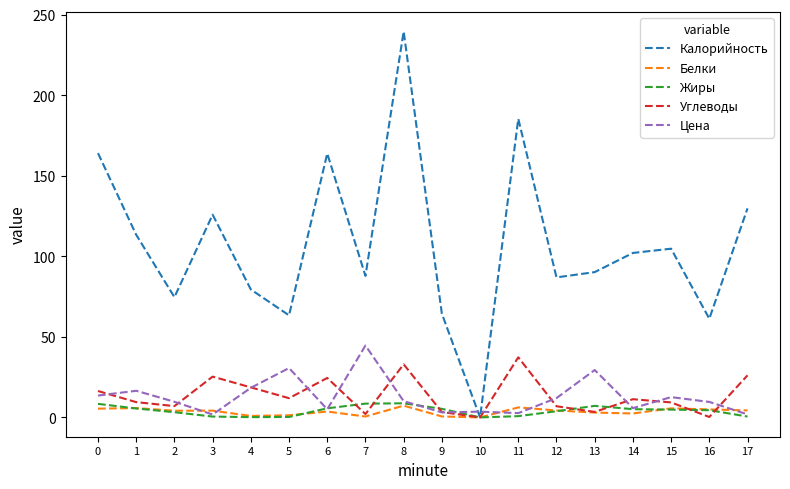

At which label does Цена reach its peak?

7